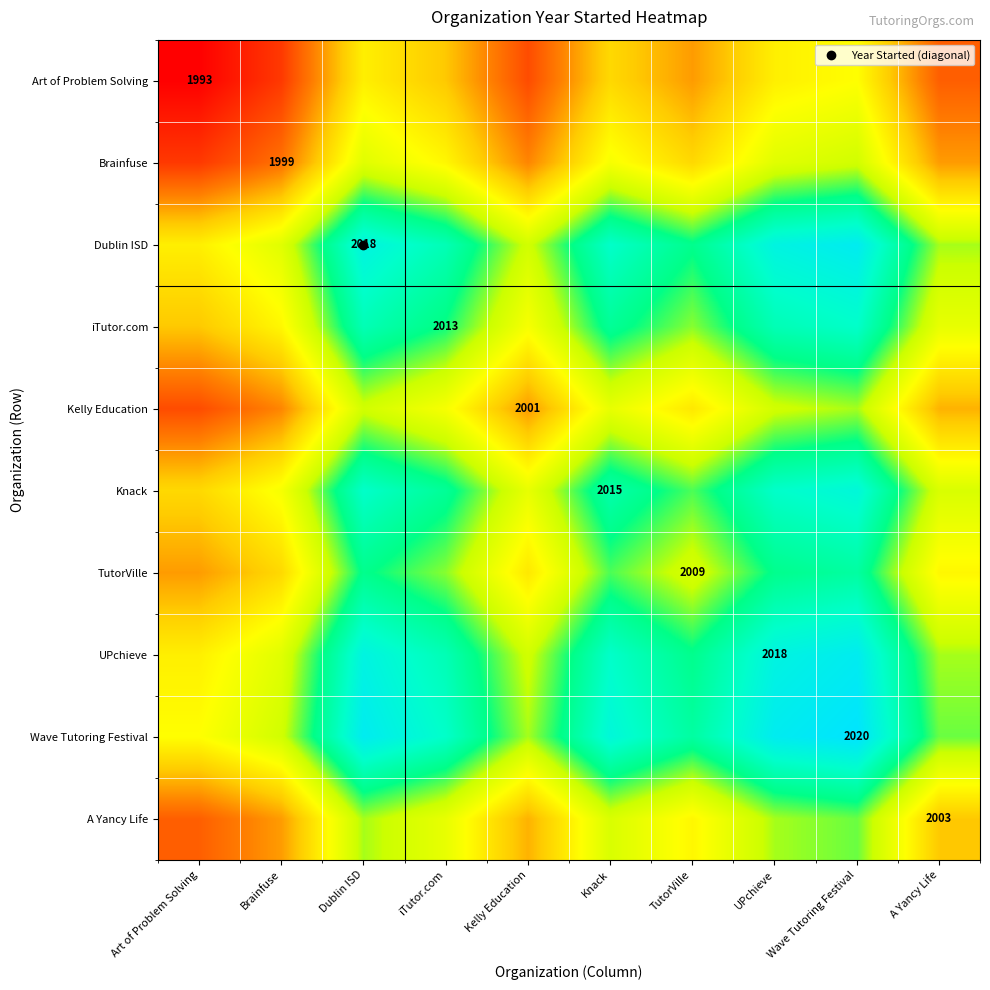

Which series has the largest range (max minus min)?

Art of Problem Solving